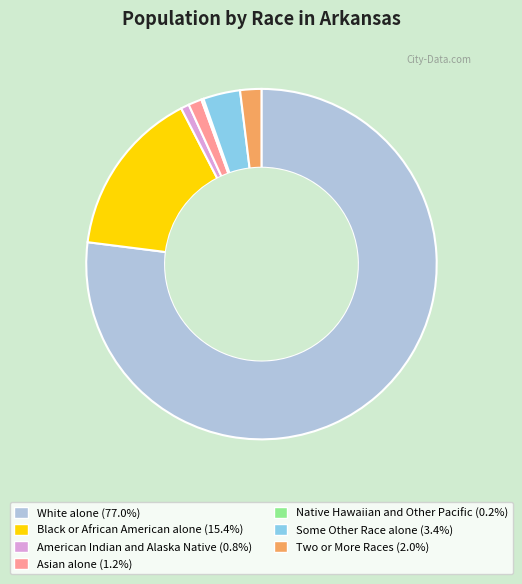

Approximately how many times larger is the value at Some Other Race alone (3.4%) compared to Asian alone (1.2%)?

2.8